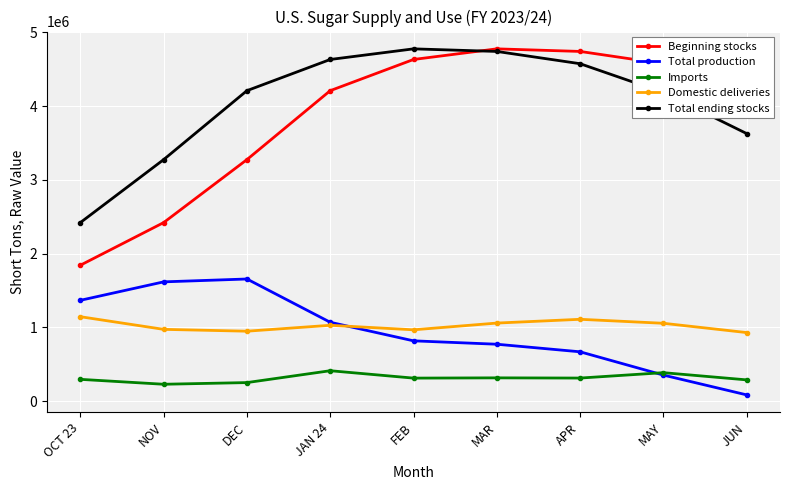

Which series changed the most between FEB and MAR?

Beginning stocks